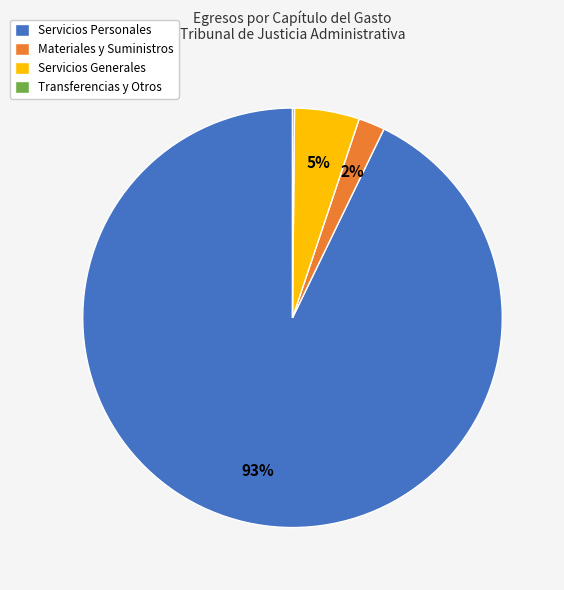

Approximately how many times larger is the value at Servicios Generales compared to Materiales y Suministros?

2.5